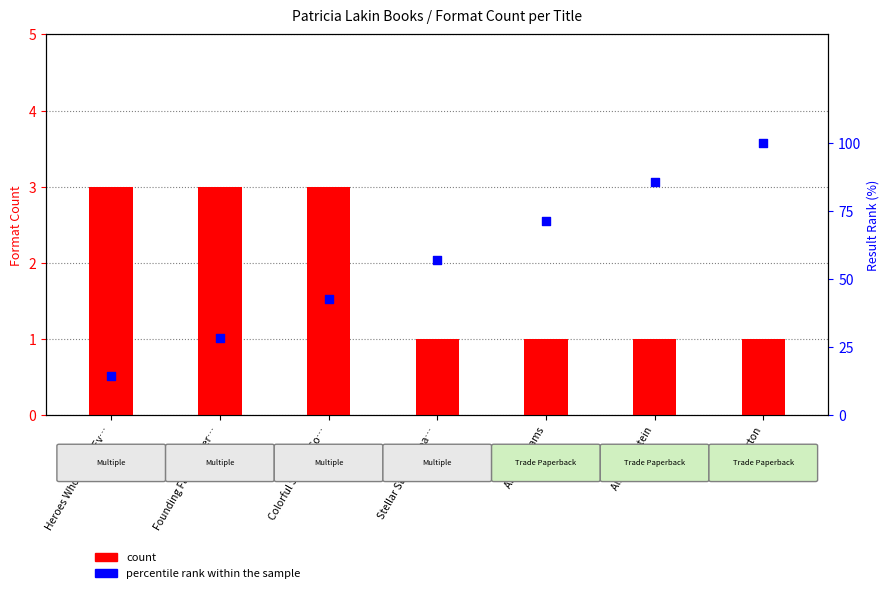

What are all the series names shown in the legend?

count, percentile rank within the sample